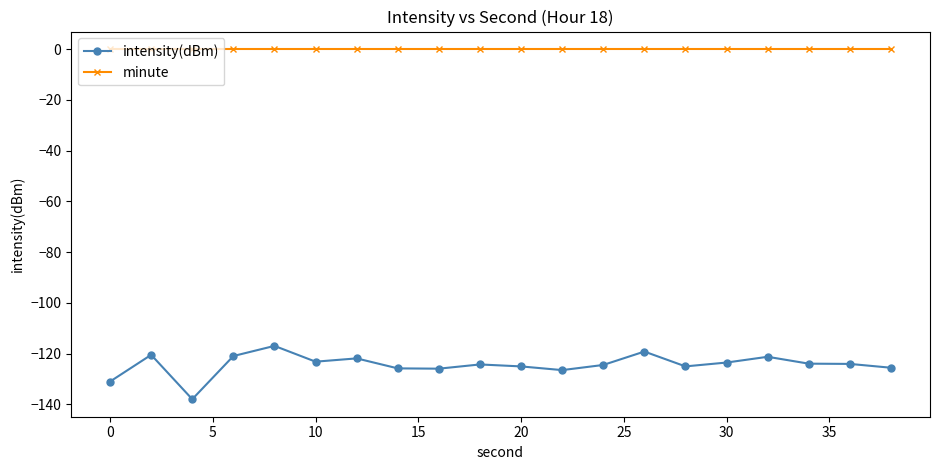

Which series has the largest total across all categories?

minute